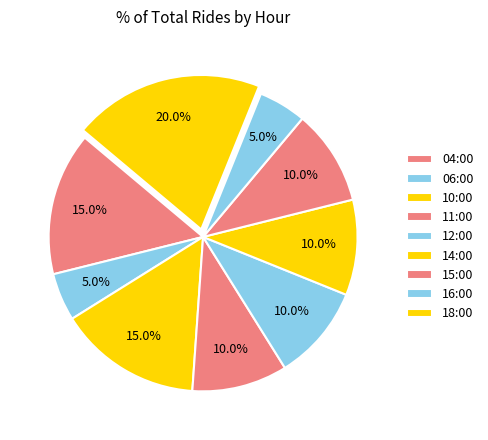

To the nearest percent, what is the difference between the 18:00 and 12:00 slice percentages?

10%